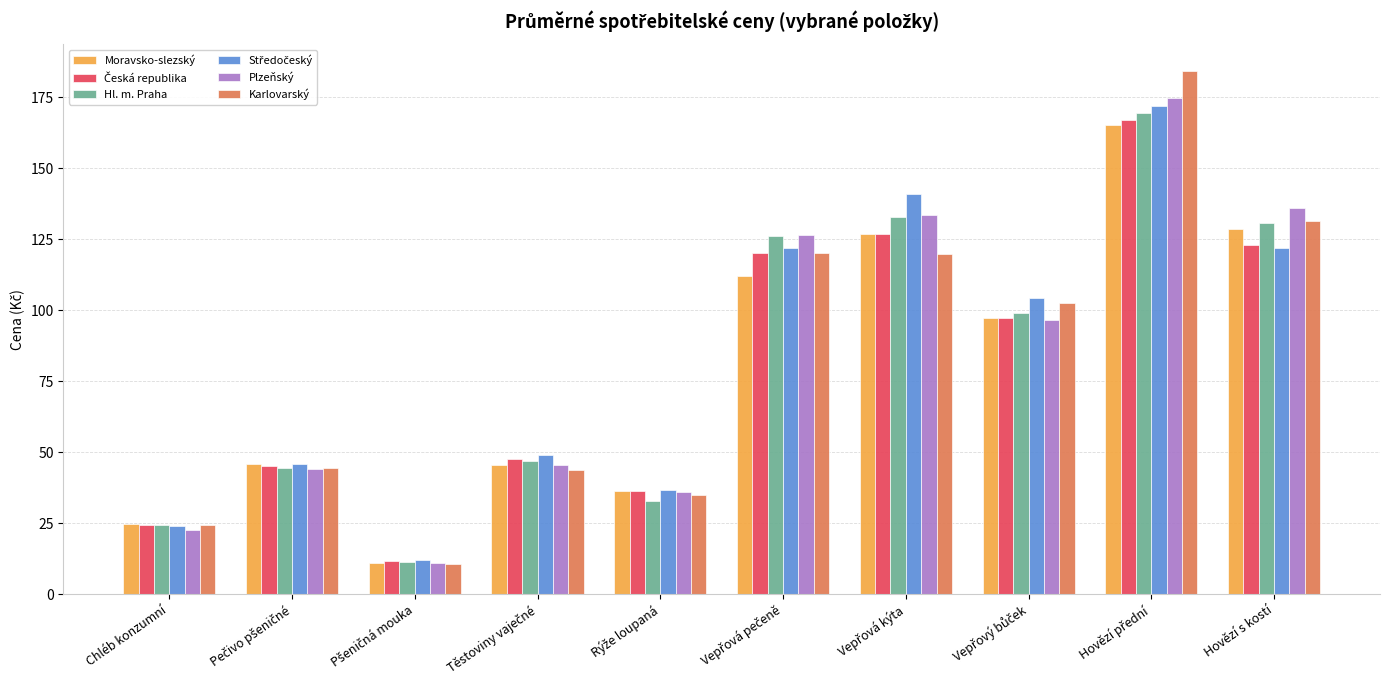

What is the average value of the Hl. m. Praha series?

81.8